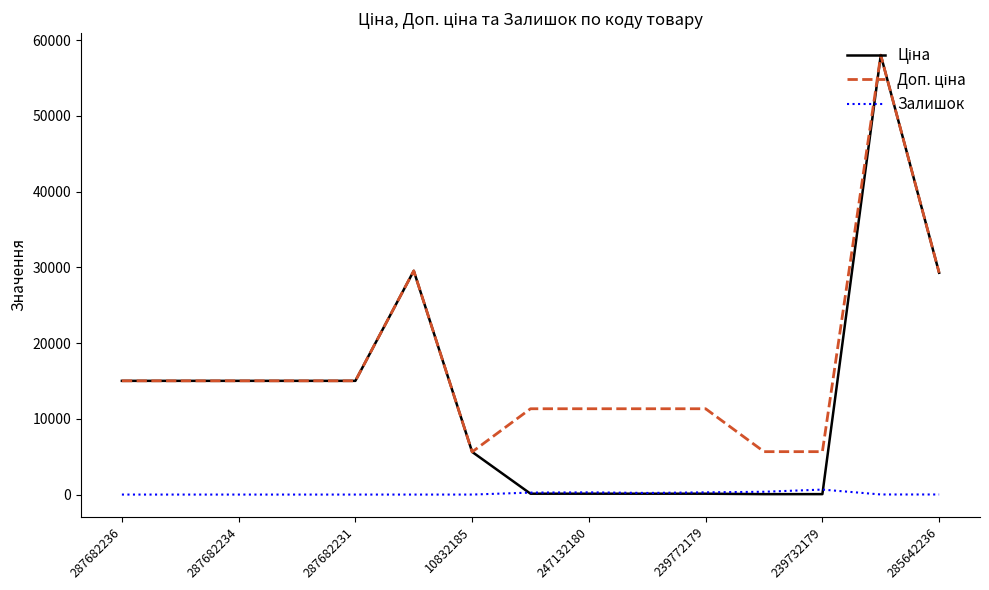

What is the greatest value displayed?

58037.0